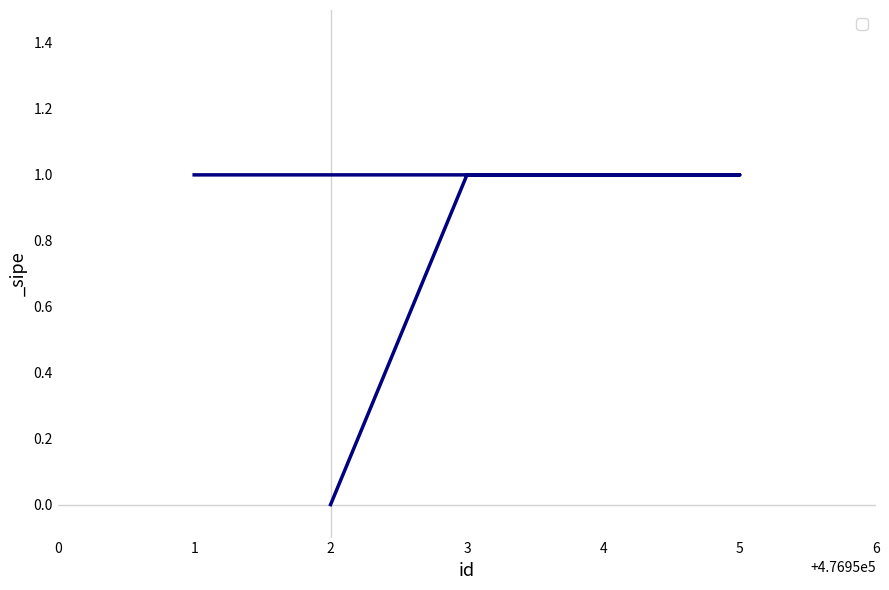

Which label corresponds to the smallest value in the chart?

2